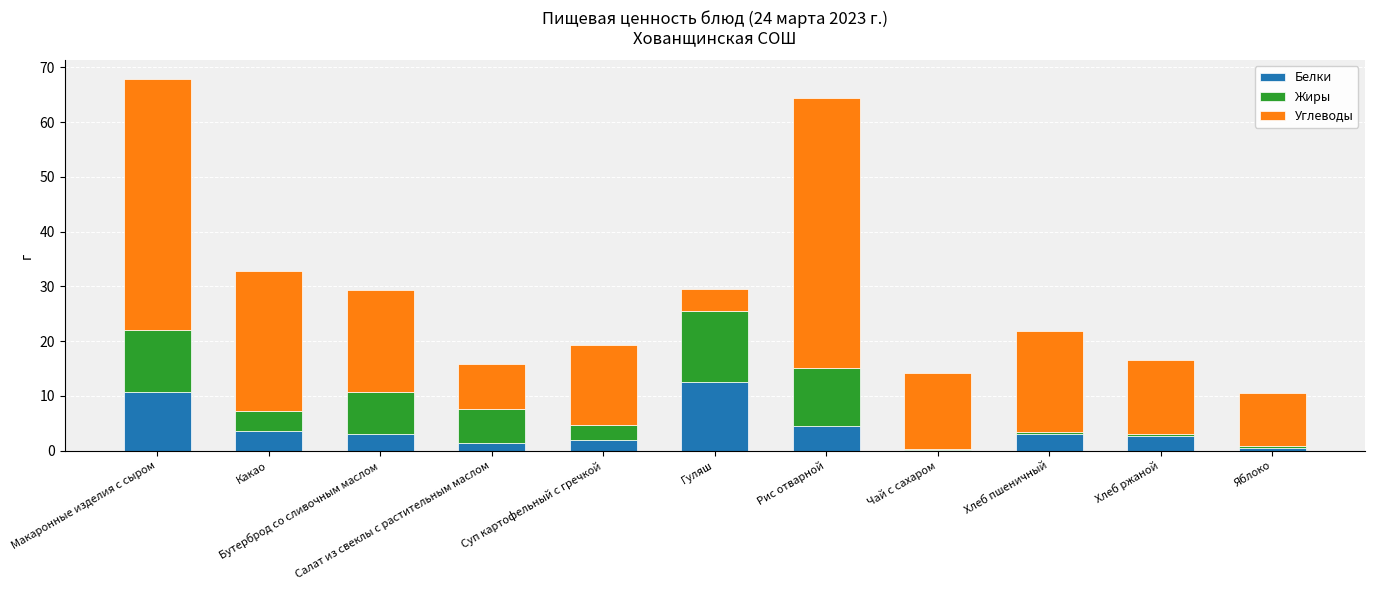

What is the maximum value for Белки?

12.6